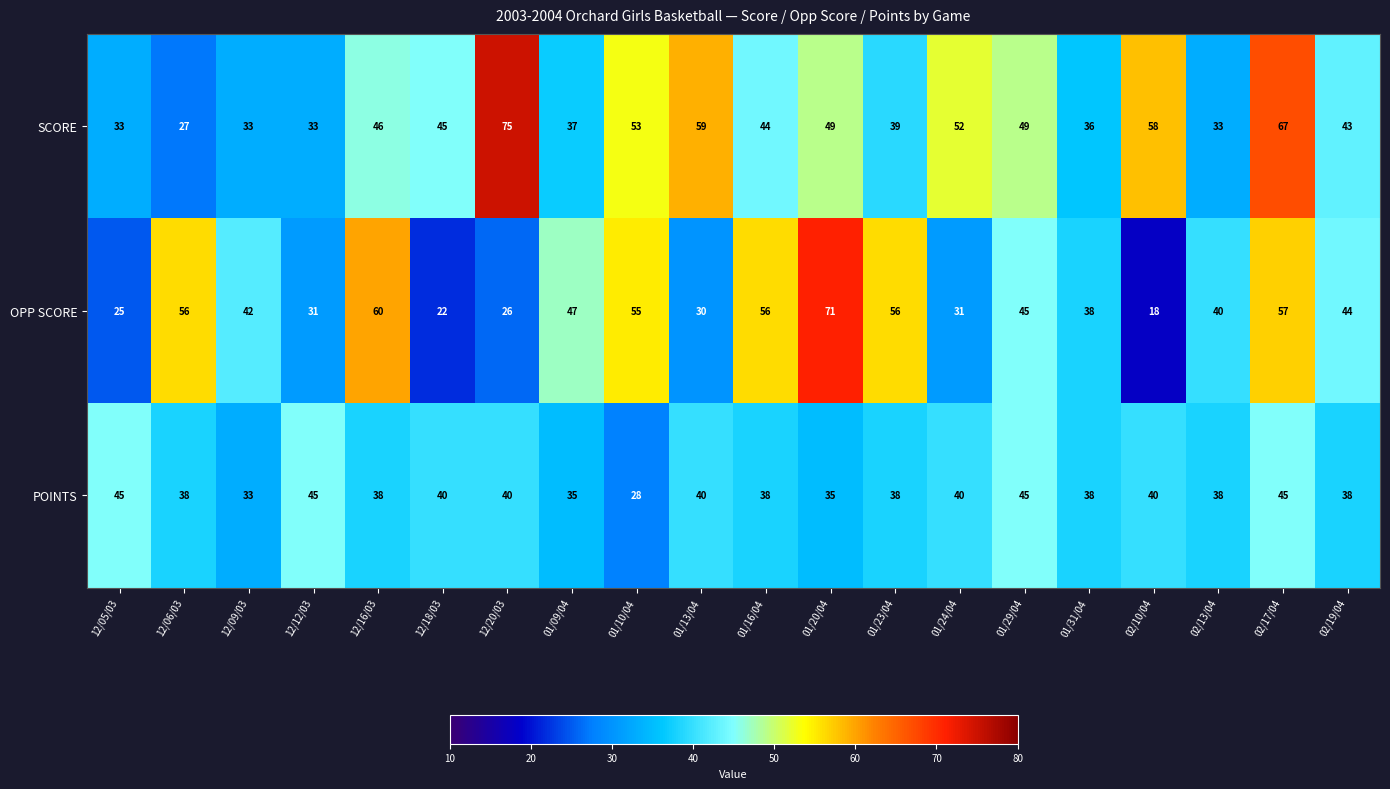

Count the number of data series in this chart.

3